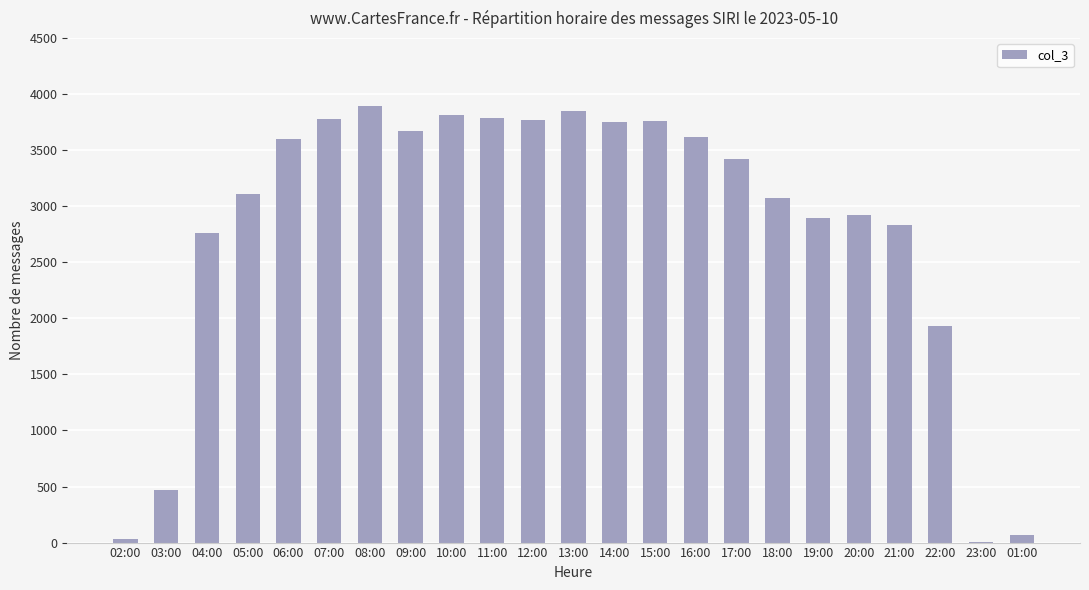

What is the sum of all values?

64801